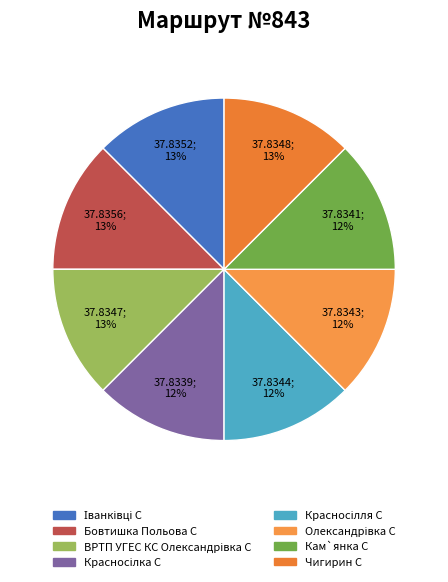

Does Красносілля С represent more than half of the total?

No